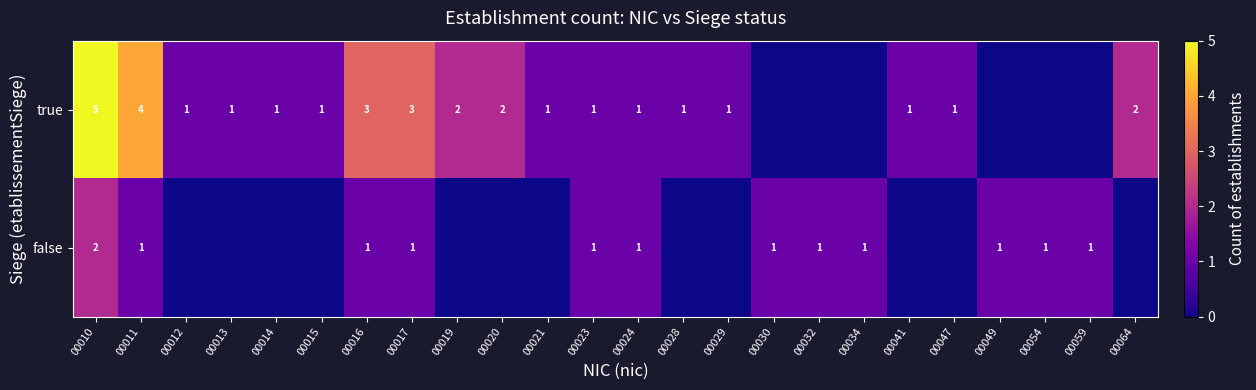

What is the total value across all series at 00016?

4